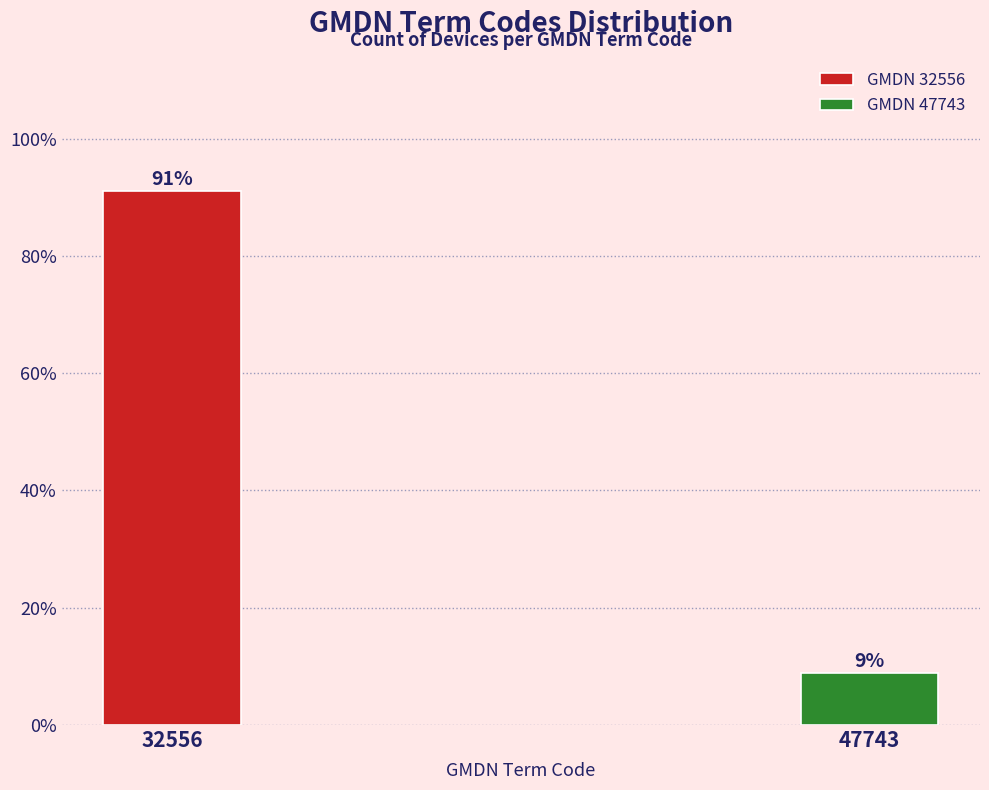

What is the average value?

50.0